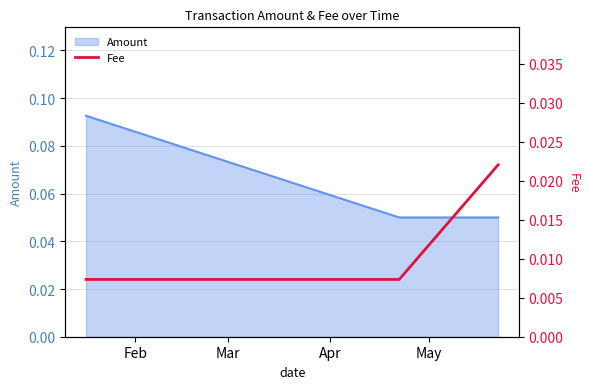

Count the Amount values in the range 0 to 1.

3